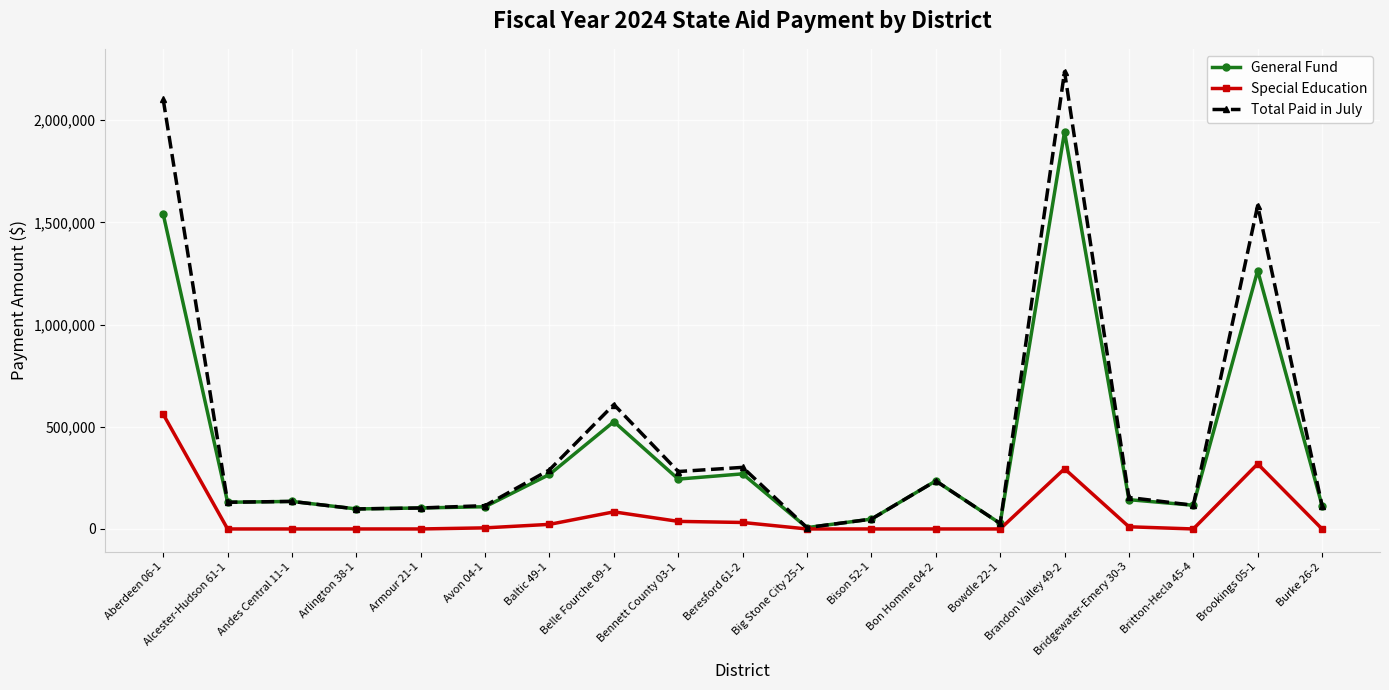

What is the maximum value shown in the chart?

2237027